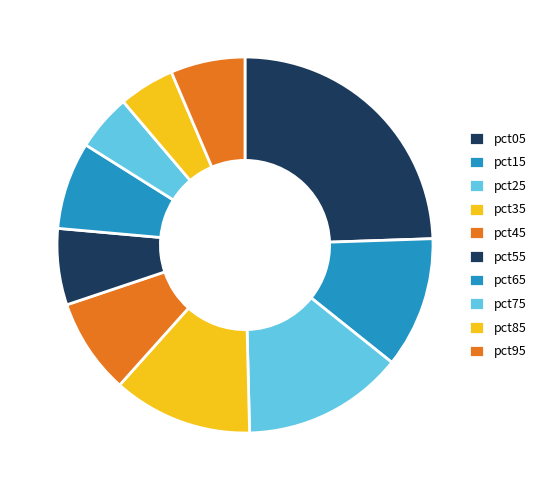

How many slices are in this pie chart?

10